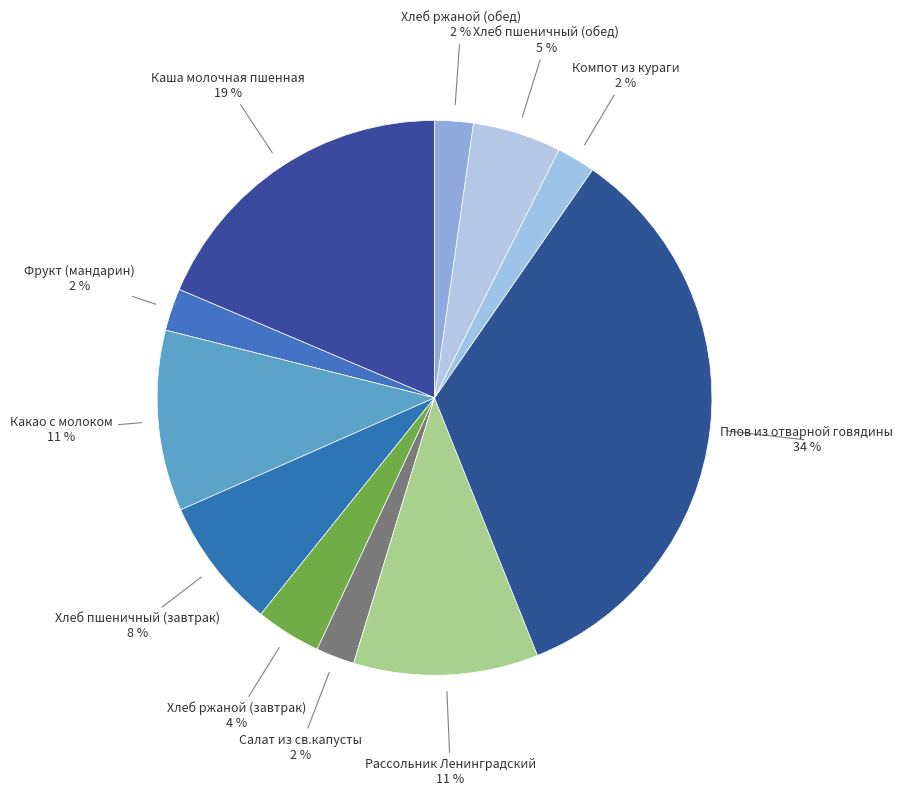

Does Фрукт (мандарин) represent more than half of the total?

No